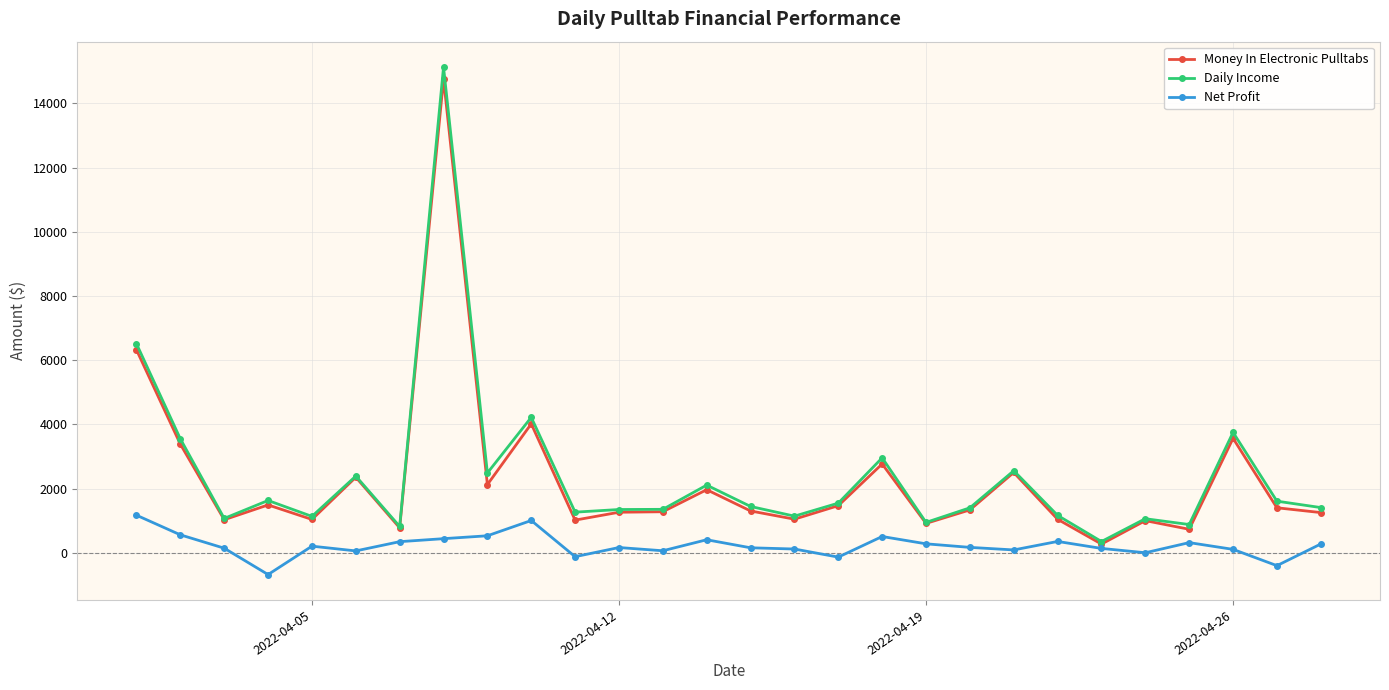

True or false: Money In Electronic Pulltabs has more than 0 interior local peaks.

True